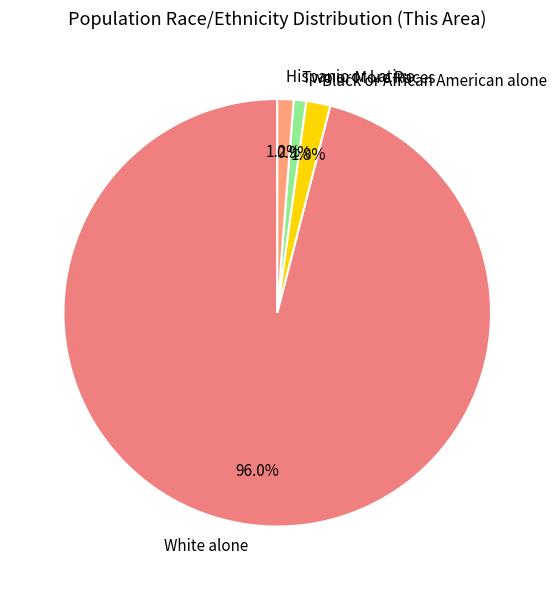

What percentage is the Two or More Races slice, to the nearest percent?

1%